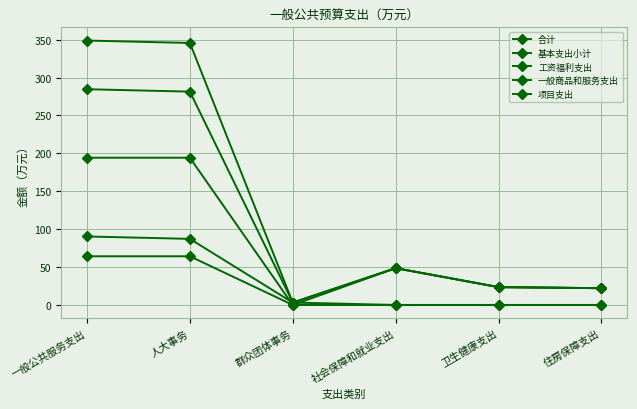

True or false: 基本支出小计 and 一般商品和服务支出 cross at least once.

False